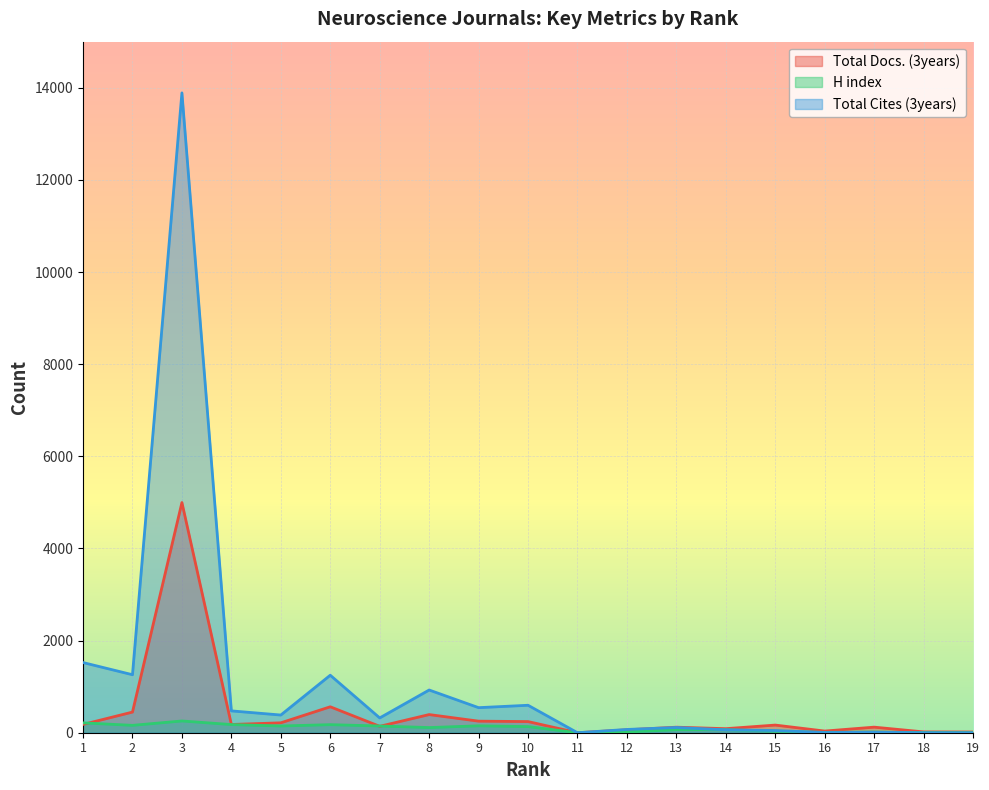

At which label does Total Cites (3years) reach its minimum?

11